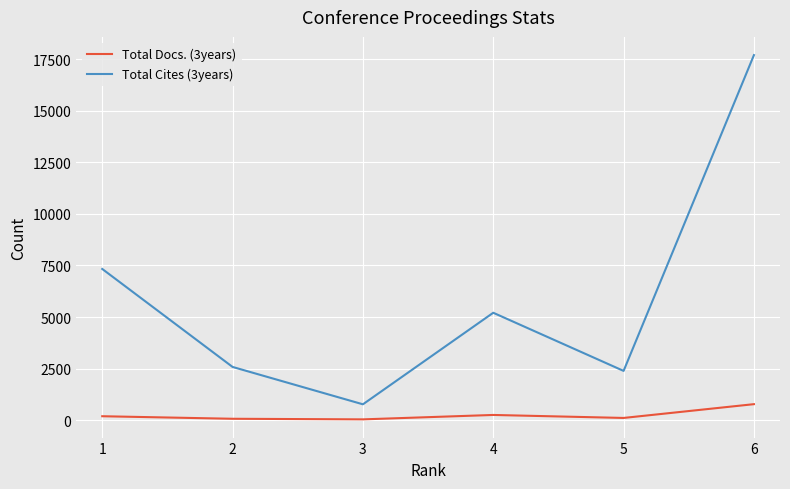

What is the difference between the Total Docs. (3years) values at 1 and 3?

152